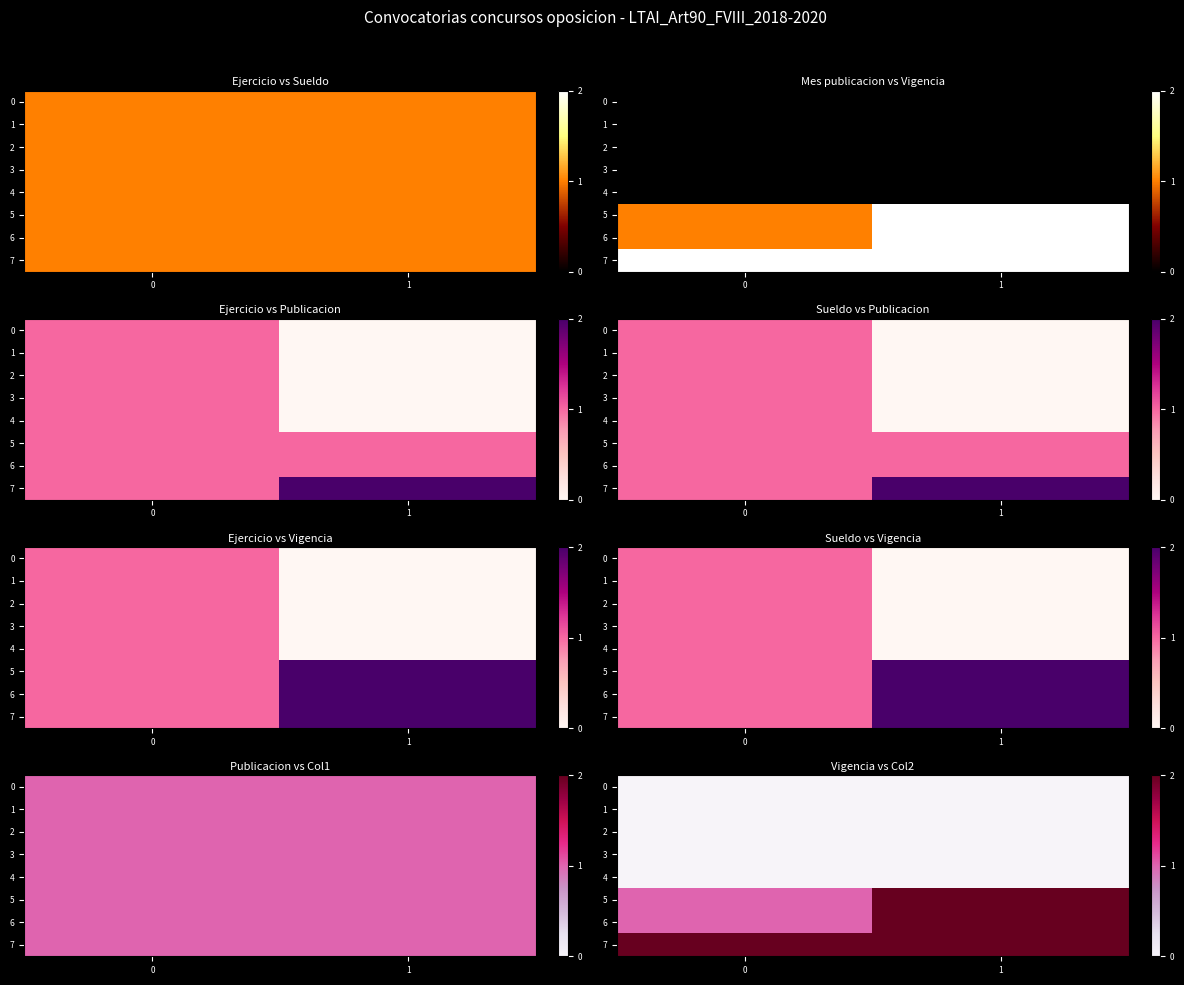

The 7 series shows 1 at 1. True or false?

False